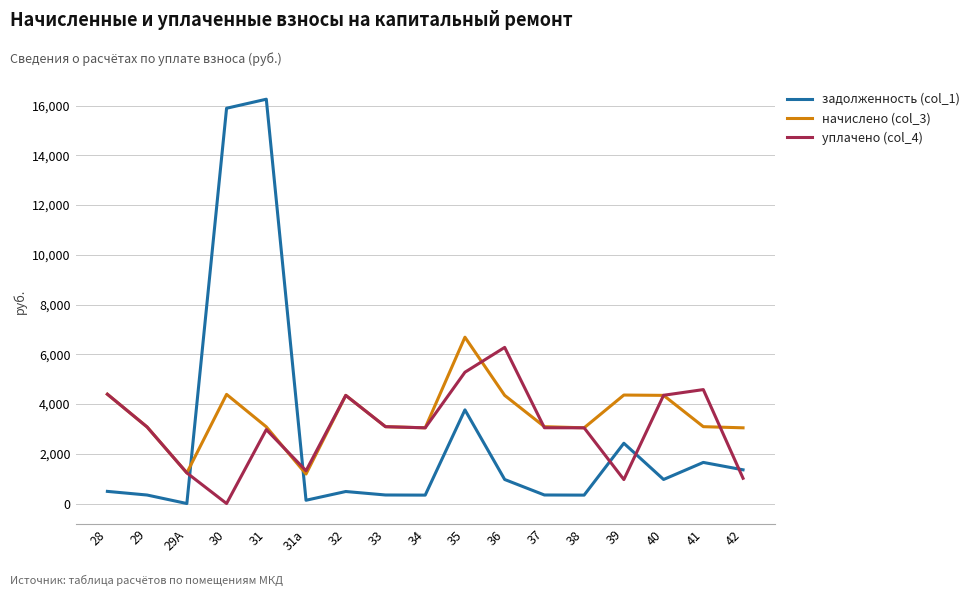

What is the maximum value for задолженность (col_1)?

16253.8